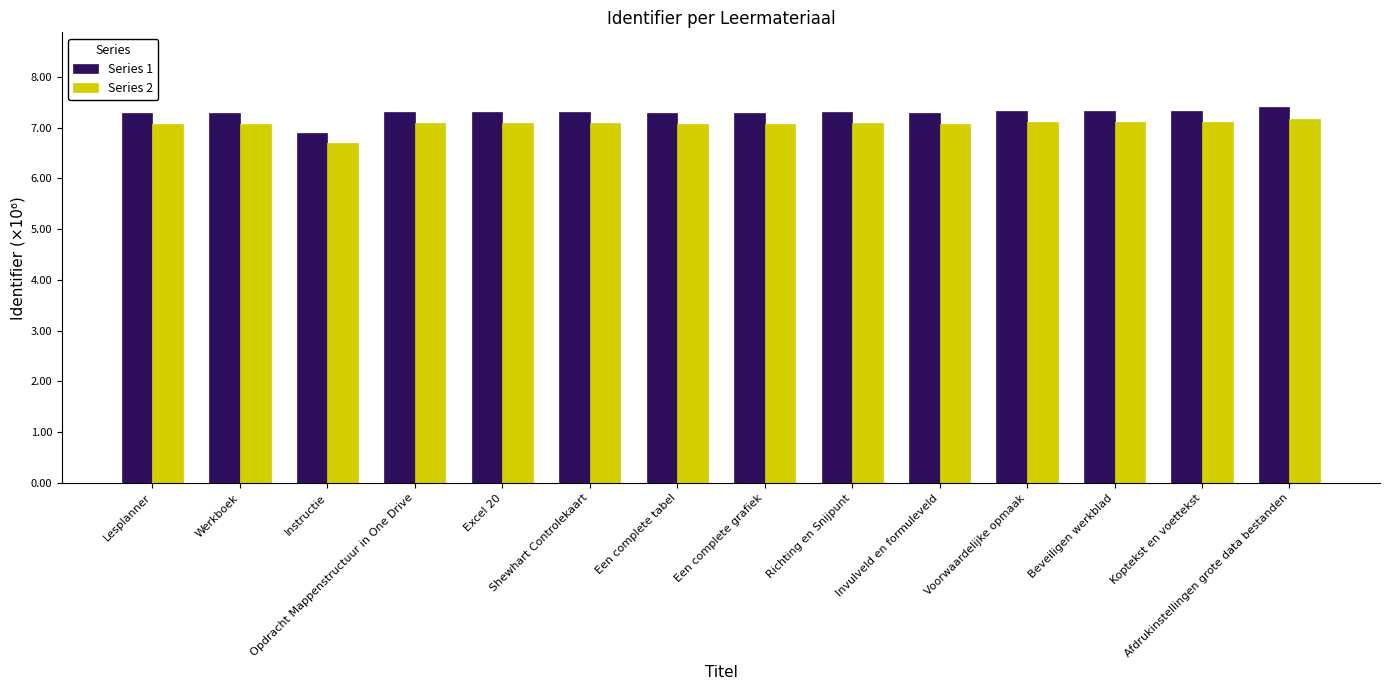

List the series in order of their peak value, highest first.

Series 1, Series 2